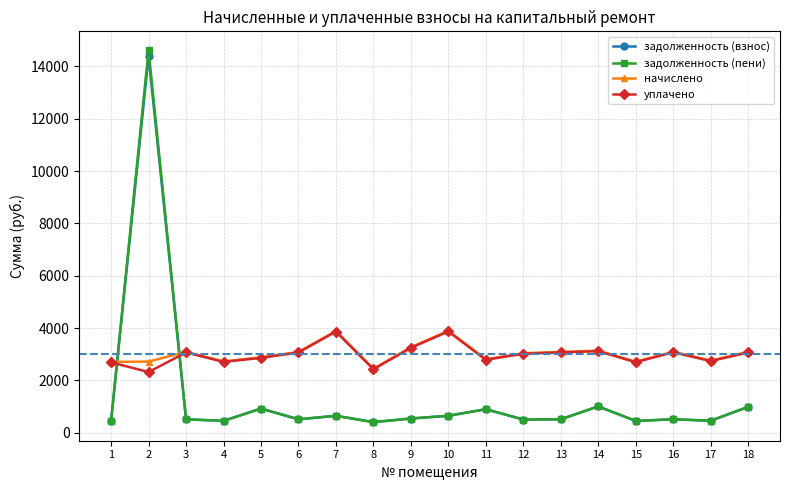

What is the maximum value shown in the chart?

14632.5